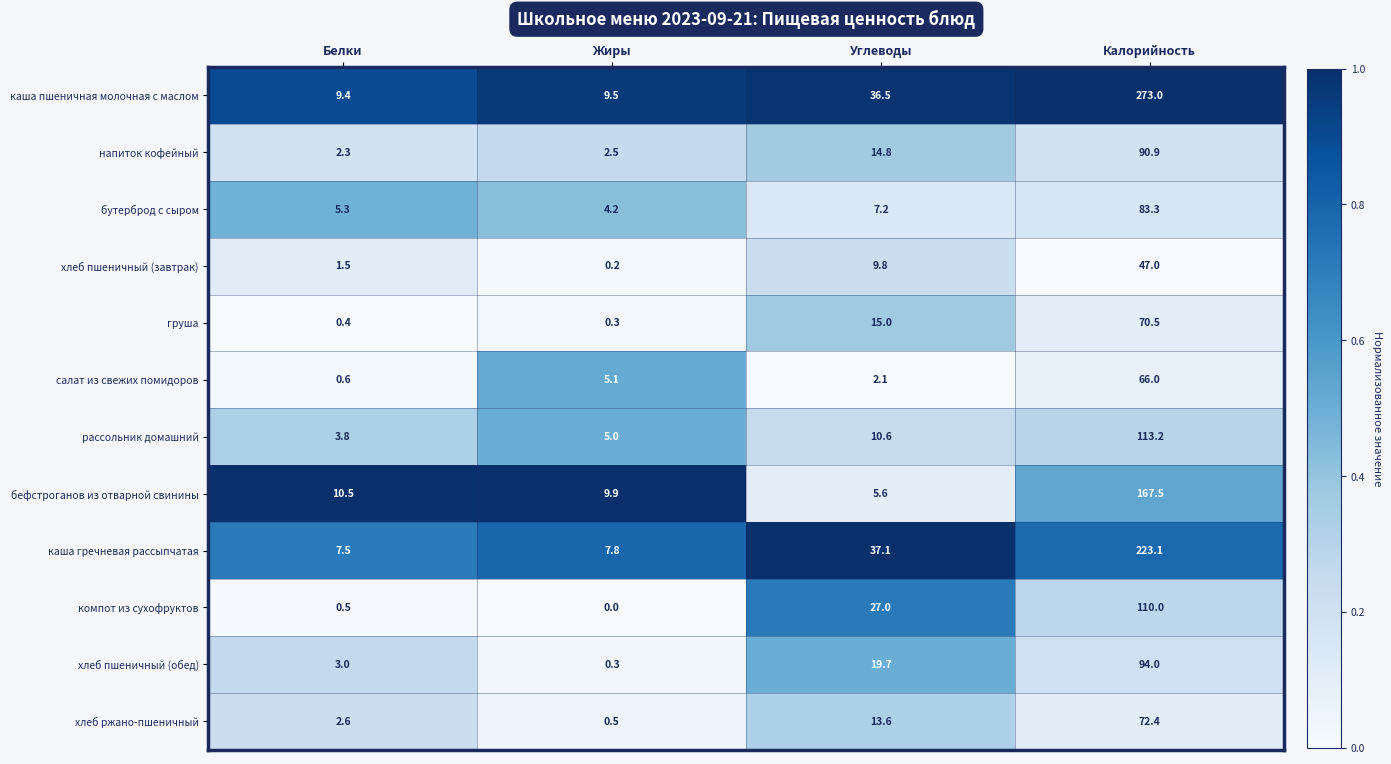

What is the sum of all рассольник домашний values?

132.6